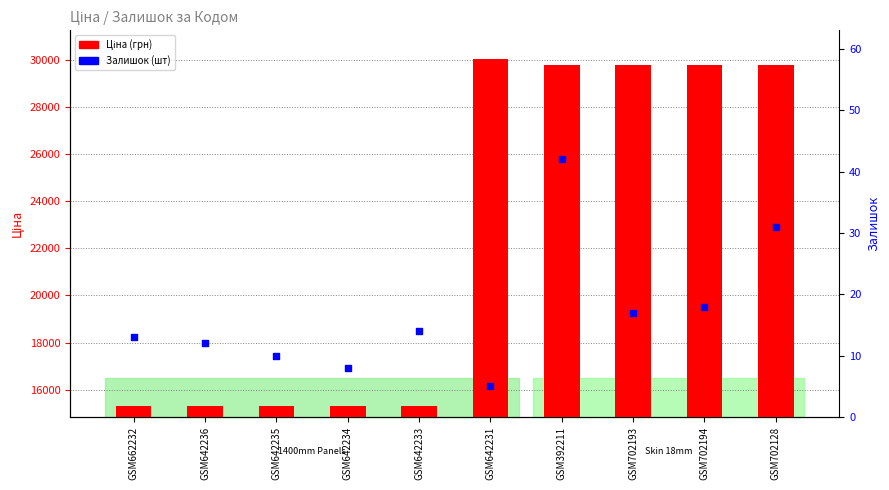

What is the total value across all series at GSM642231?

30082.8